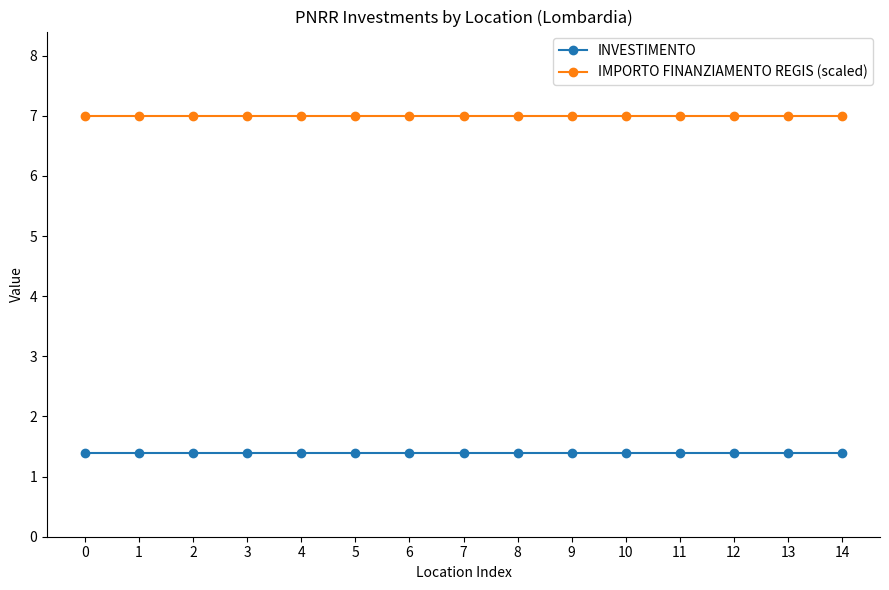

True or false: IMPORTO FINANZIAMENTO REGIS (scaled) and INVESTIMENTO cross at least once.

False